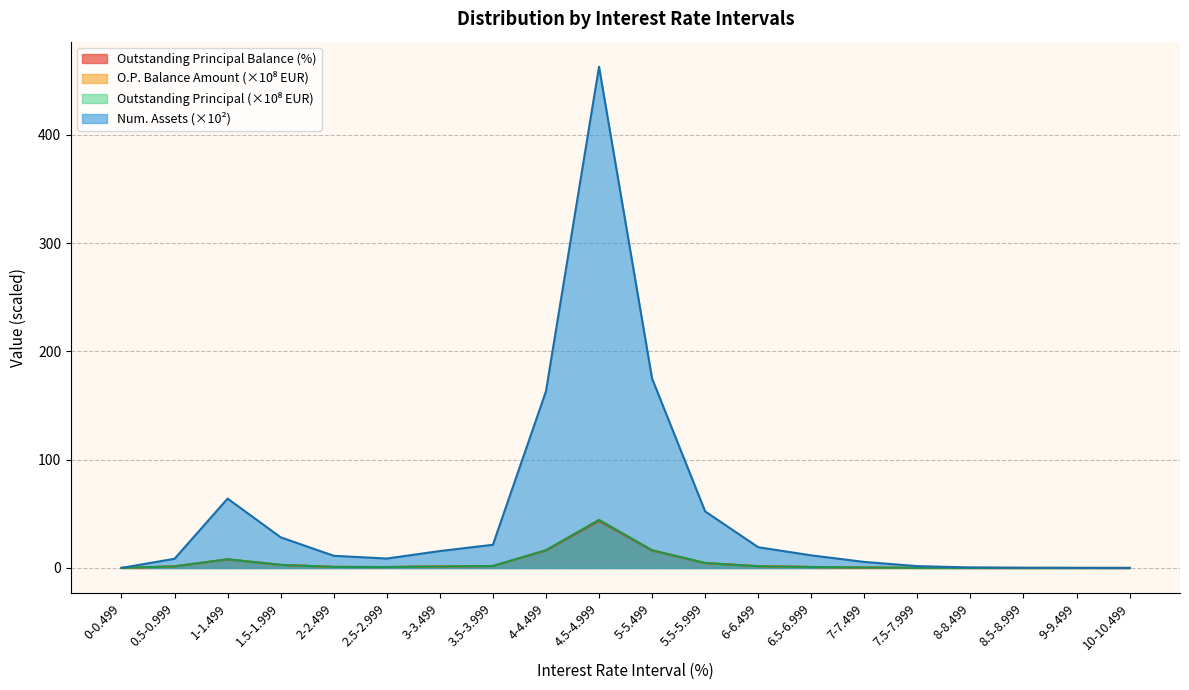

Reading right to left, transcribe all the data shown in this chart.

Outstanding Principal Balance (Amount): 0.0	0.0	0.0	0.0	0.1	0.4	0.9	1.6	4.6	16.4	44.4	16.4	1.8	1.4	0.9	1.0	2.9	8.0	1.5	0.0
Outstanding Principal (Amount): 0.0	0.0	0.0	0.0	0.1	0.4	0.9	1.6	4.6	16.4	44.4	16.4	1.8	1.4	0.9	1.0	2.9	8.0	1.5	0.0
Outstanding Principal Balance (%): 0.0	0.0	0.0	0.0	0.1	0.4	0.9	1.6	4.5	16.0	43.5	16.1	1.8	1.4	0.8	0.9	2.8	7.8	1.4	0.0
Num. Assets: 0.0	0.0	0.1	0.4	1.7	5.6	11.7	19.2	52.3	175.0	463.1	163.2	21.4	15.6	8.7	11.3	28.3	64.1	8.5	0.1